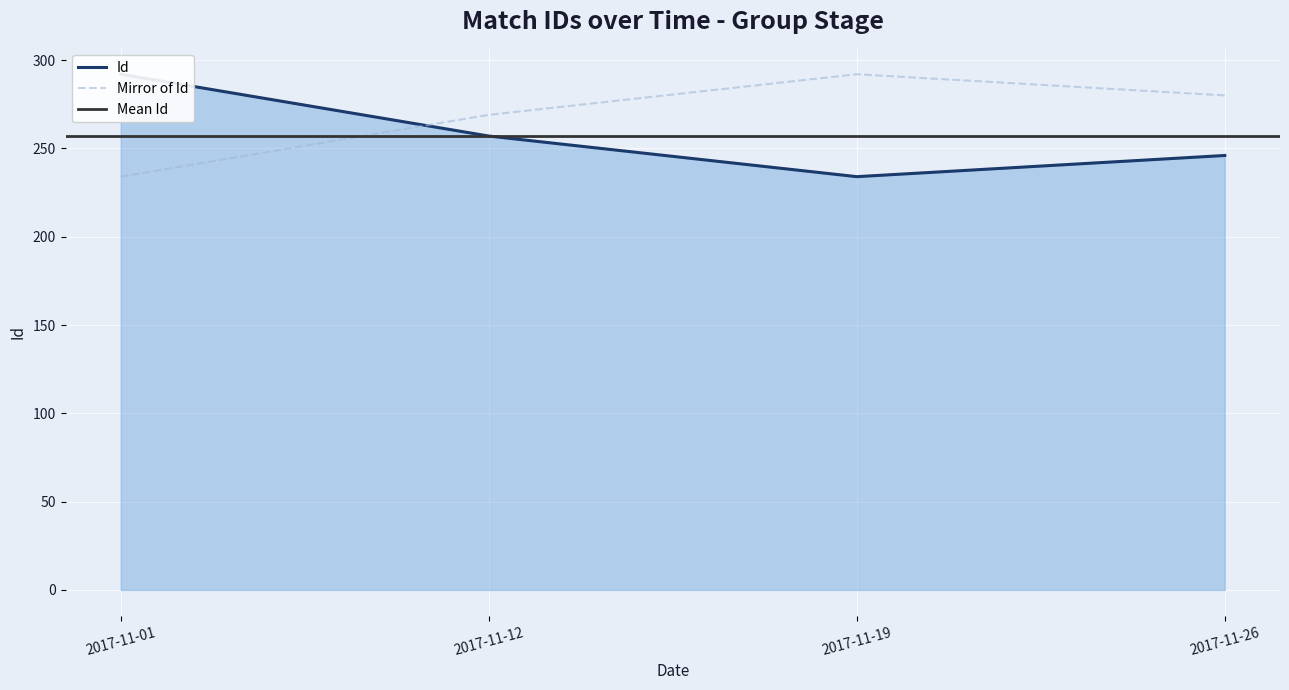

Is it true that the value at 2017-11-26 is 355?

False